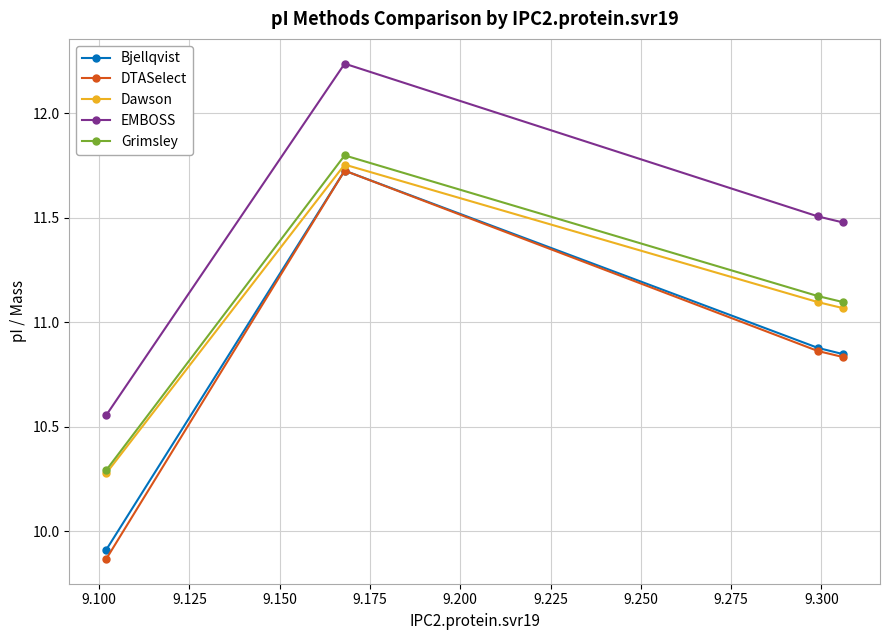

Which series has the largest range (max minus min)?

DTASelect